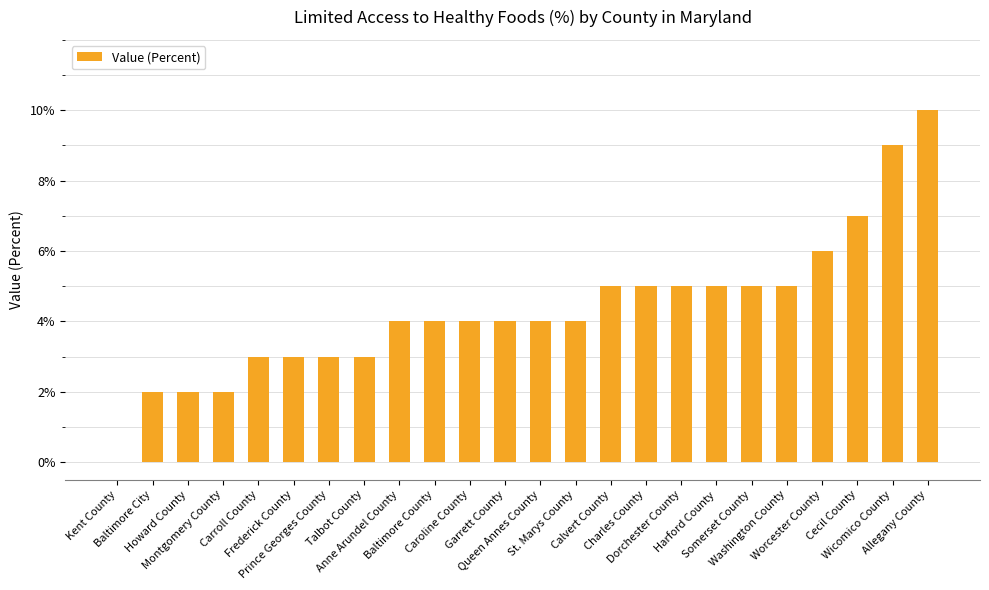

Between Allegany County and Worcester County, which is larger?

Allegany County